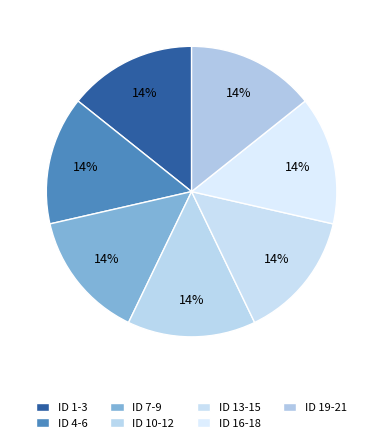

How many segments does this pie chart have?

7